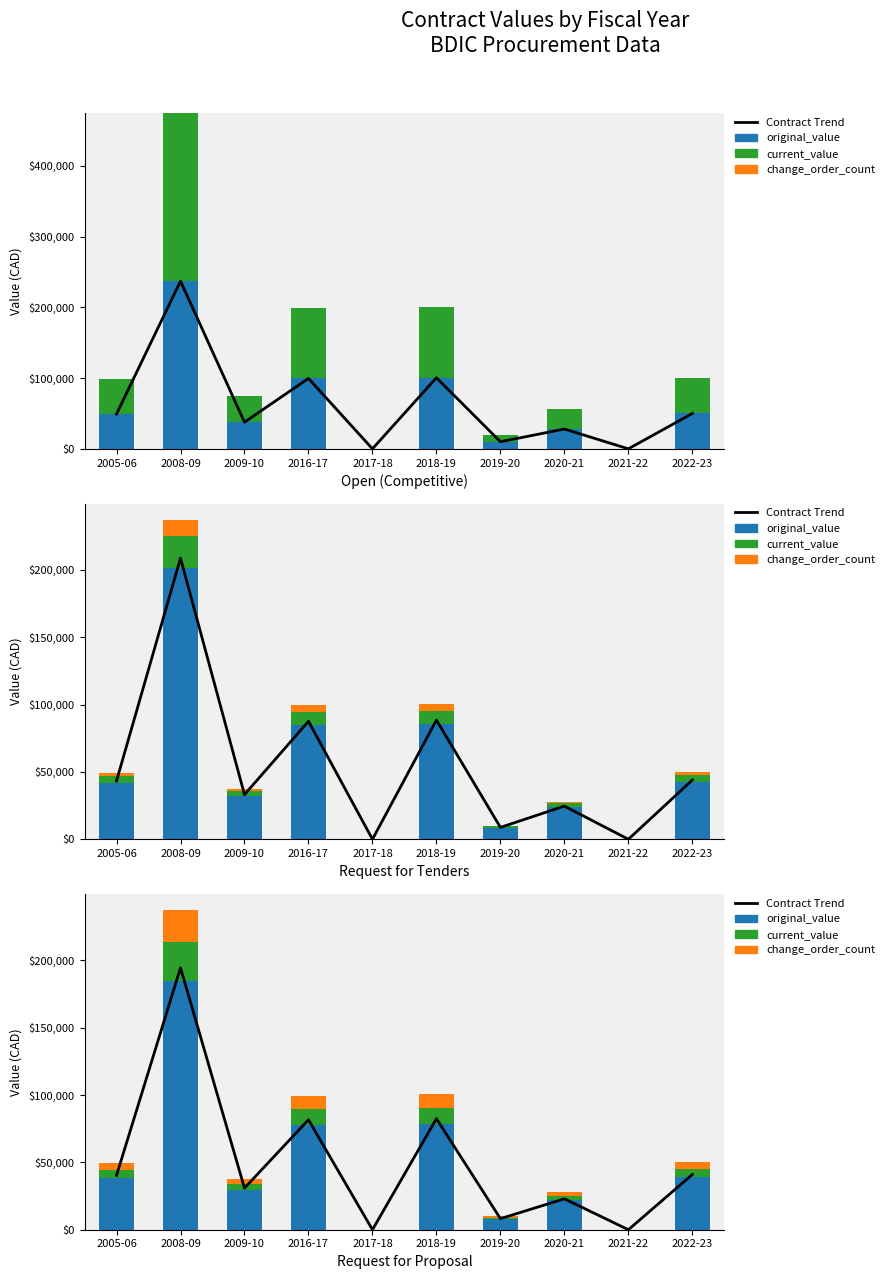

Which has a higher value, 2008-09 or 2021-22?

2008-09